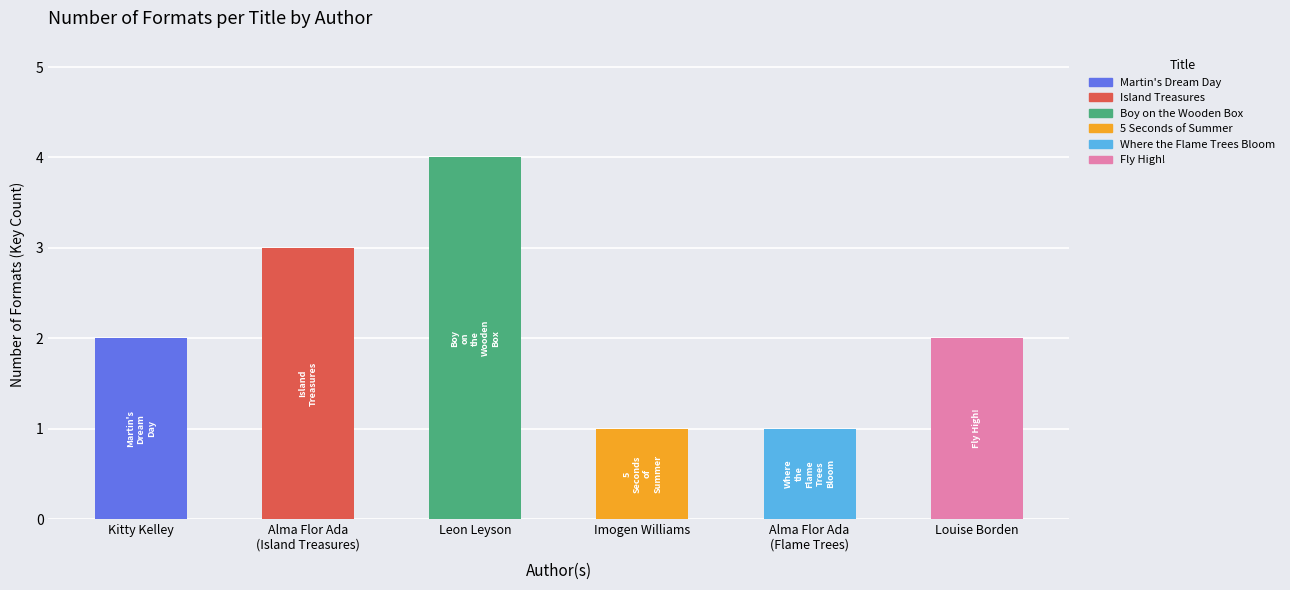

What is the label of the 6th bar from the right?

Martin's Dream Day